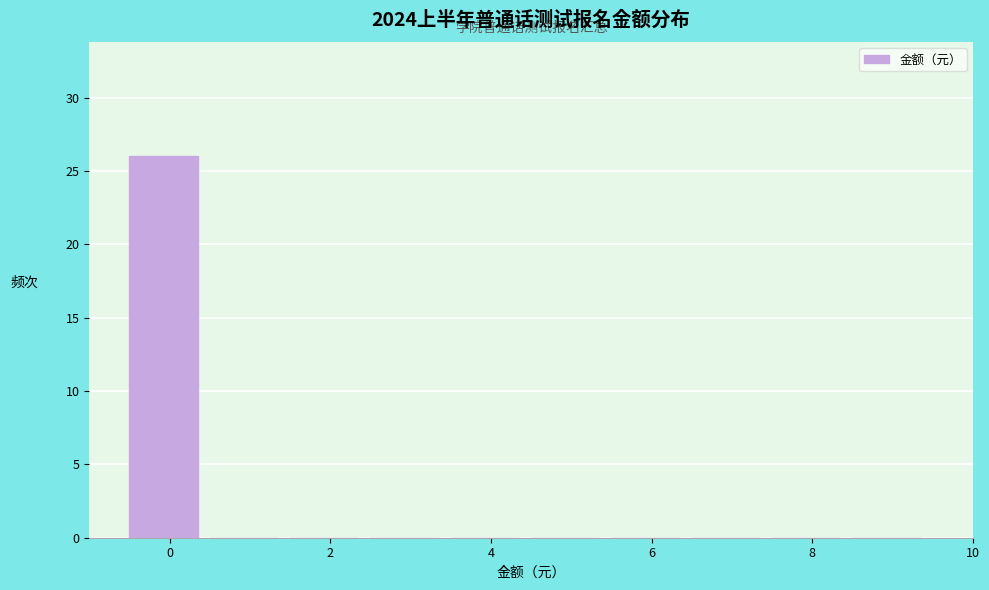

Reading left to right, transcribe this chart: for each bar, give the range it covers on the x-axis and its height. Neither the bar edges nor the heights are printed on the chart, so give them approximately, as read against the axes.

-0.5 to 0.5: 26
0.5 to 1.5: 0
1.5 to 2.5: 0
2.5 to 3.5: 0
3.5 to 4.5: 0
4.5 to 5.5: 0
5.5 to 6.5: 0
6.5 to 7.5: 0
7.5 to 8.5: 0
8.5 to 9.5: 0